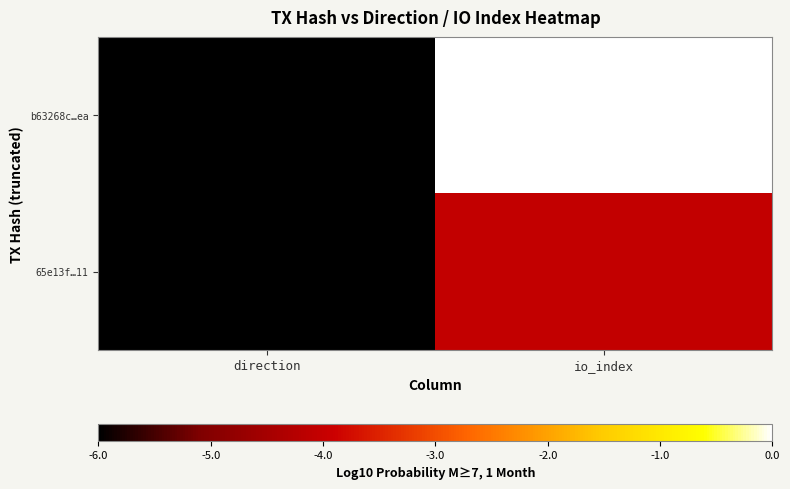

At how many categories does at least one series exceed -5?

1